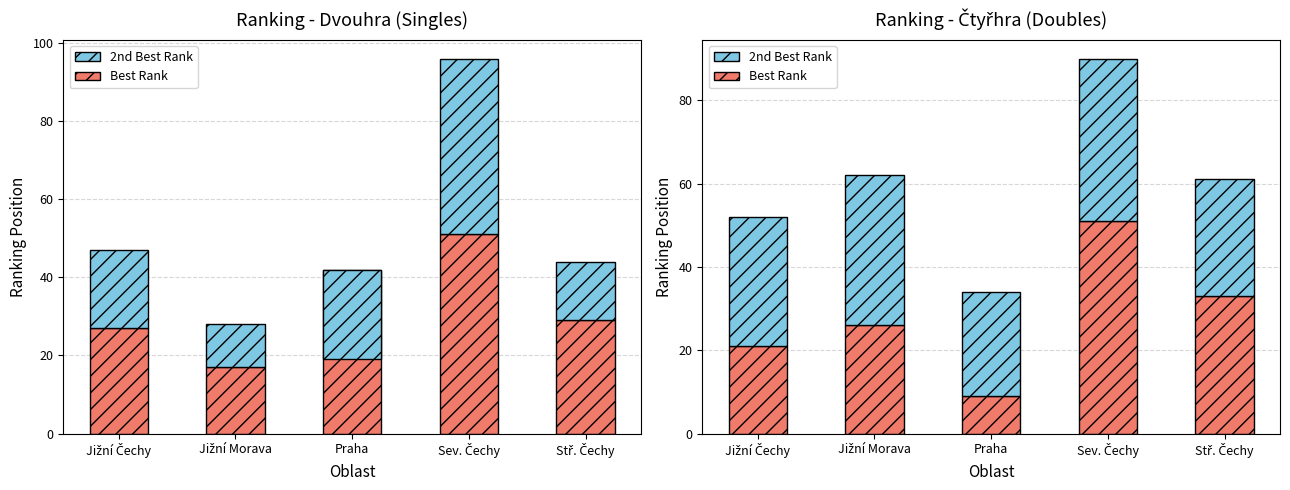

How many bars are there in each group?

2